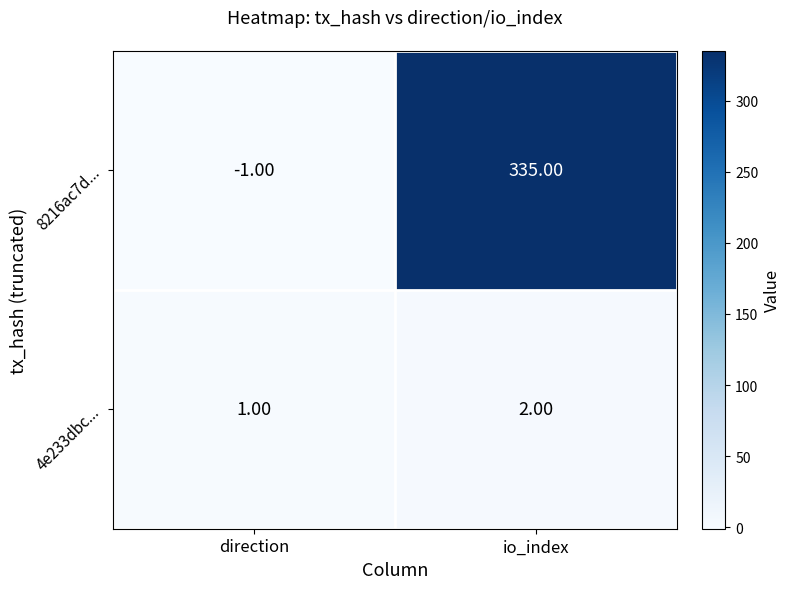

At which category is the sum across all series the highest?

io_index